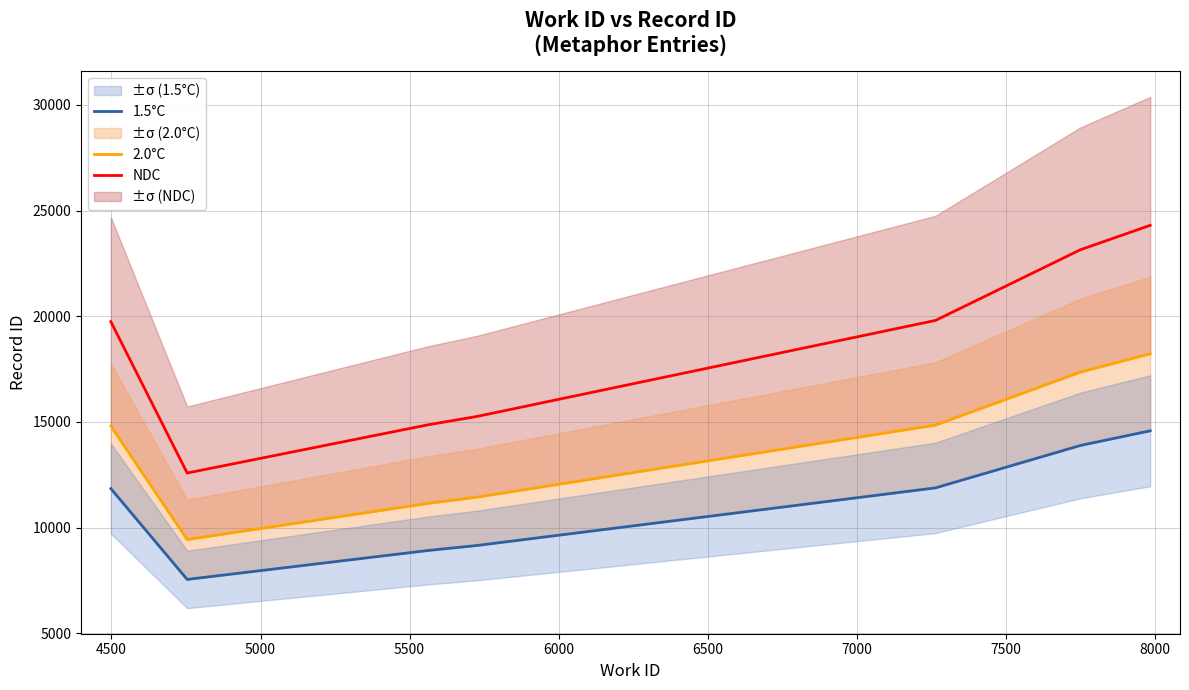

How many values in the NDC series exceed 15260?

4